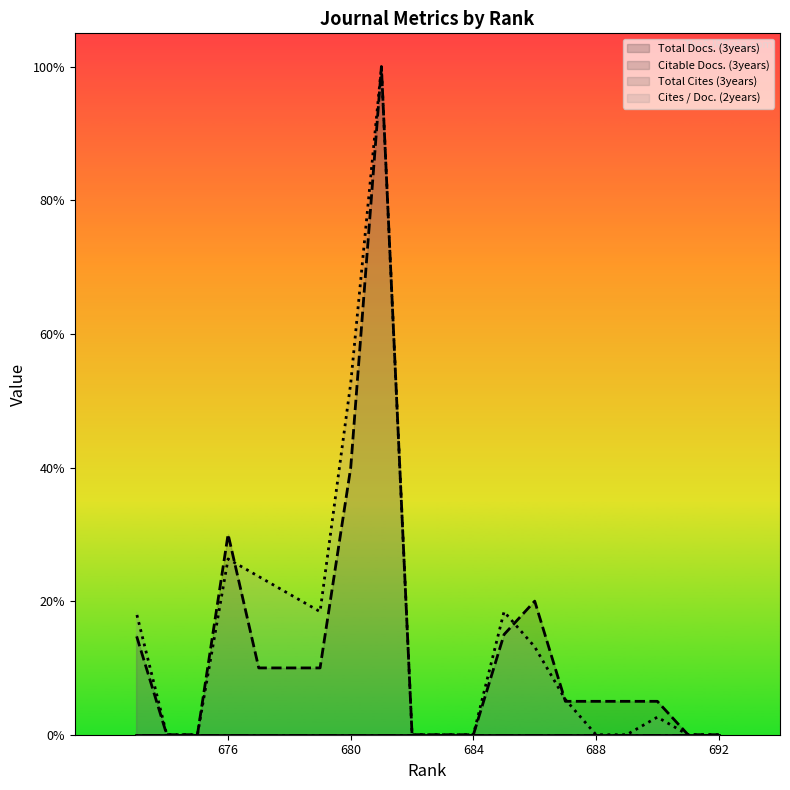

Read the Cites / Doc. (2years) value at 677.

0.2